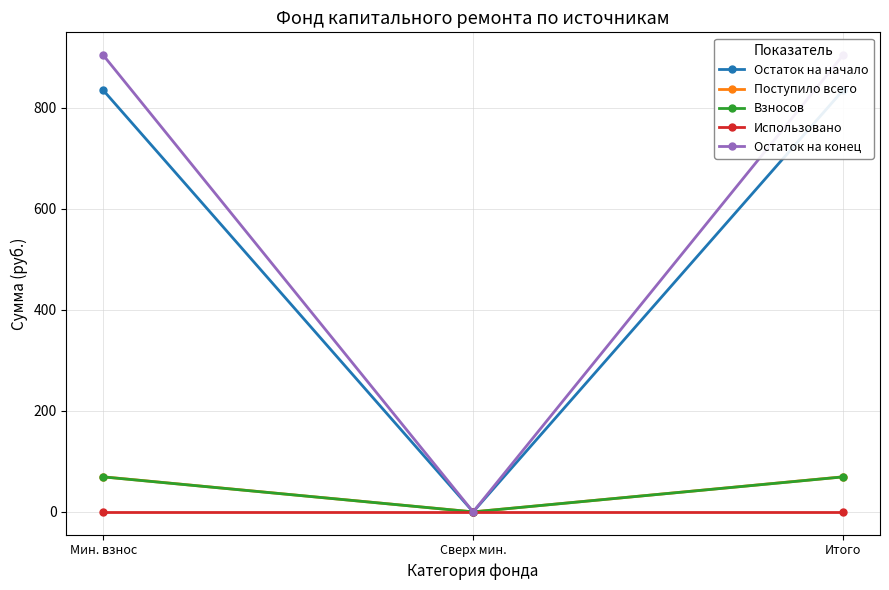

At which category is the sum across all series the highest?

Мин. взнос